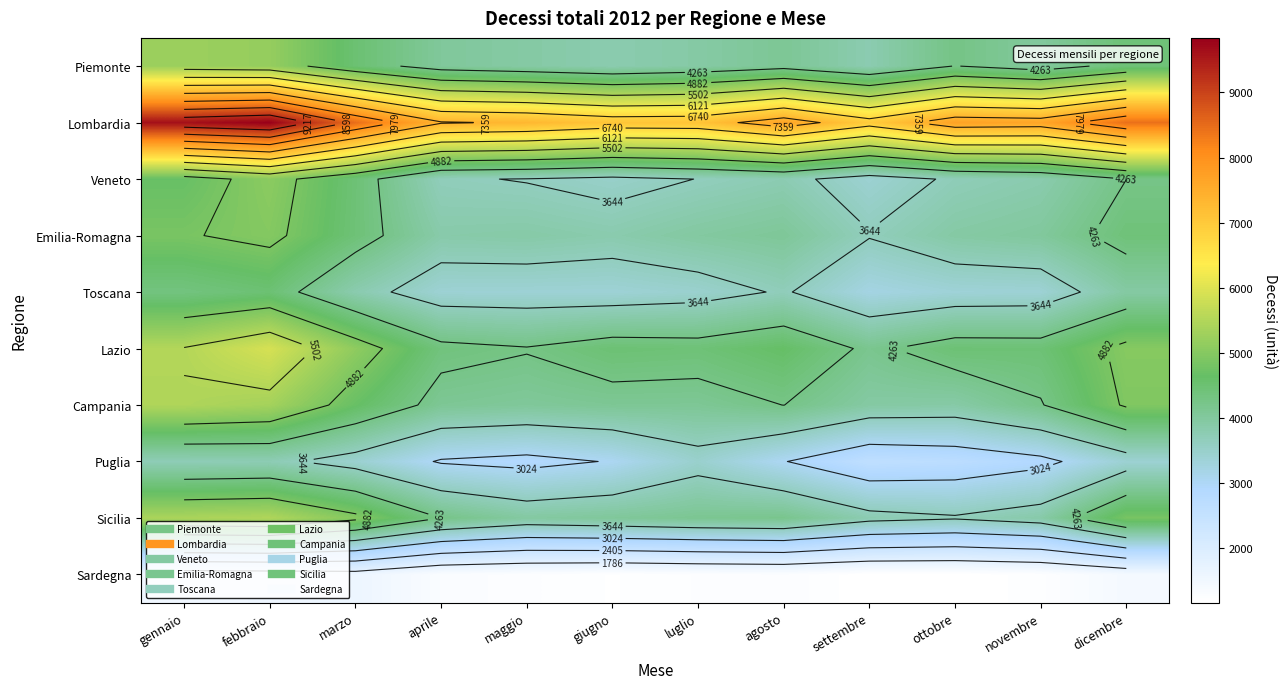

Which series has the widest spread of values?

Lombardia